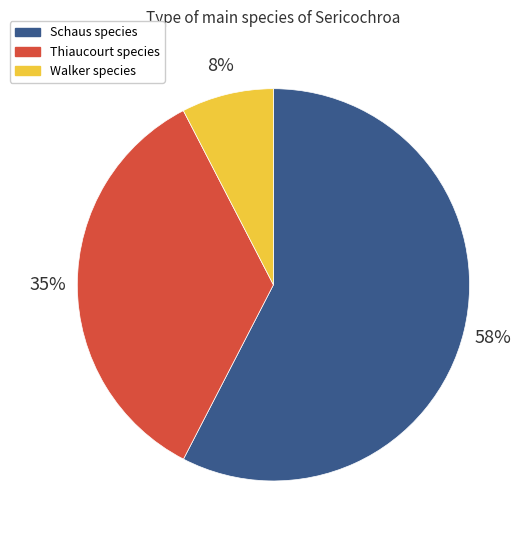

To the nearest percent, what is the average slice percentage?

33%